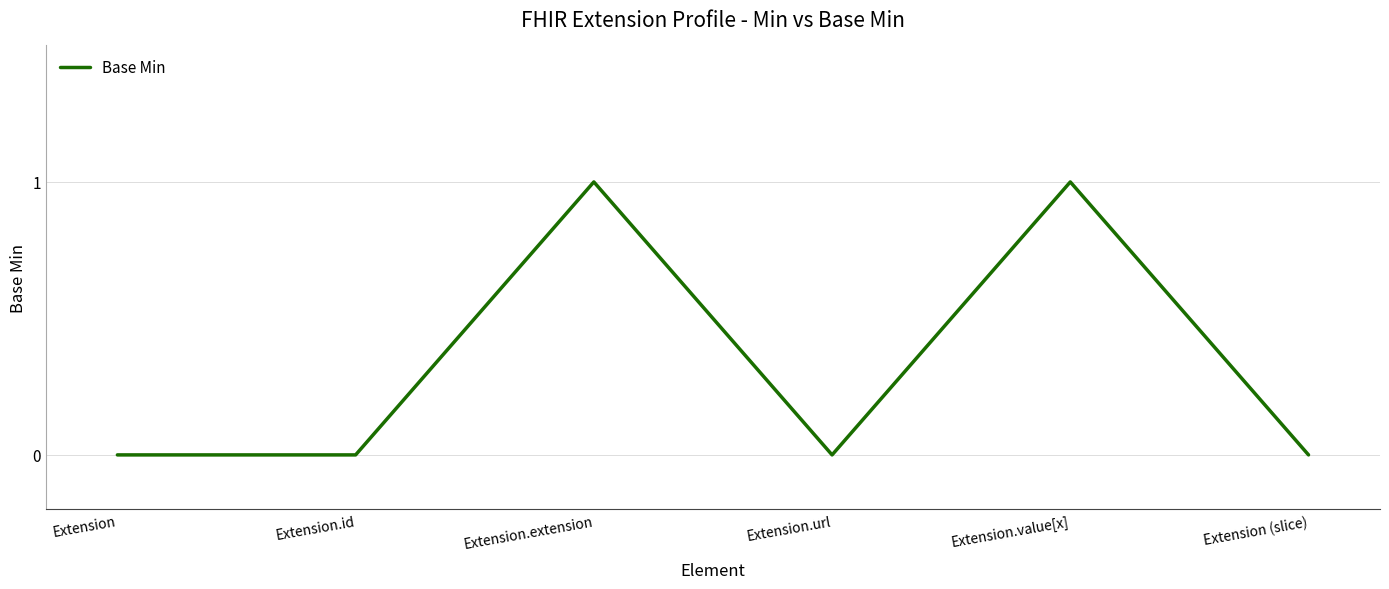

What is the change in value from Extension.id to Extension.extension?

+1